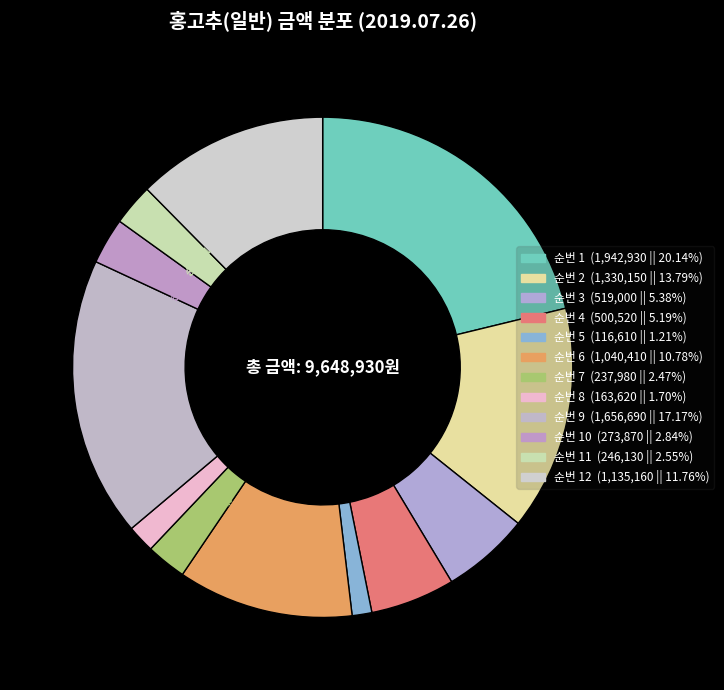

Count the number of slices in the pie.

12